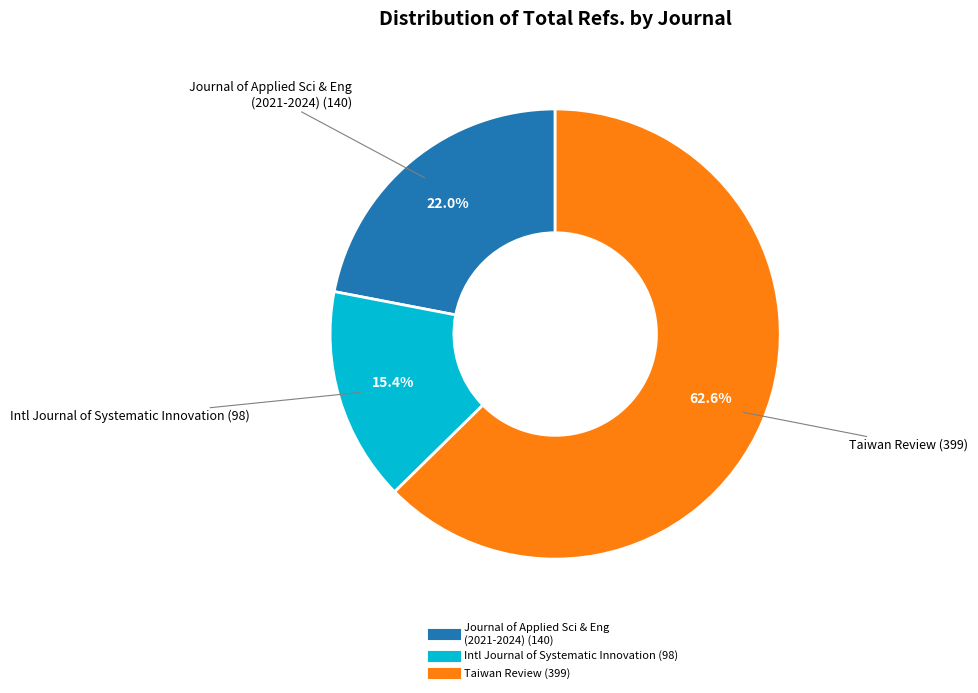

Is there a majority slice in this chart?

Yes